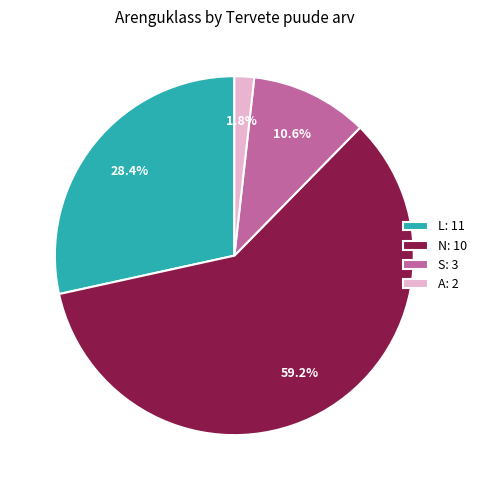

Is N: 10 the majority of the pie?

Yes